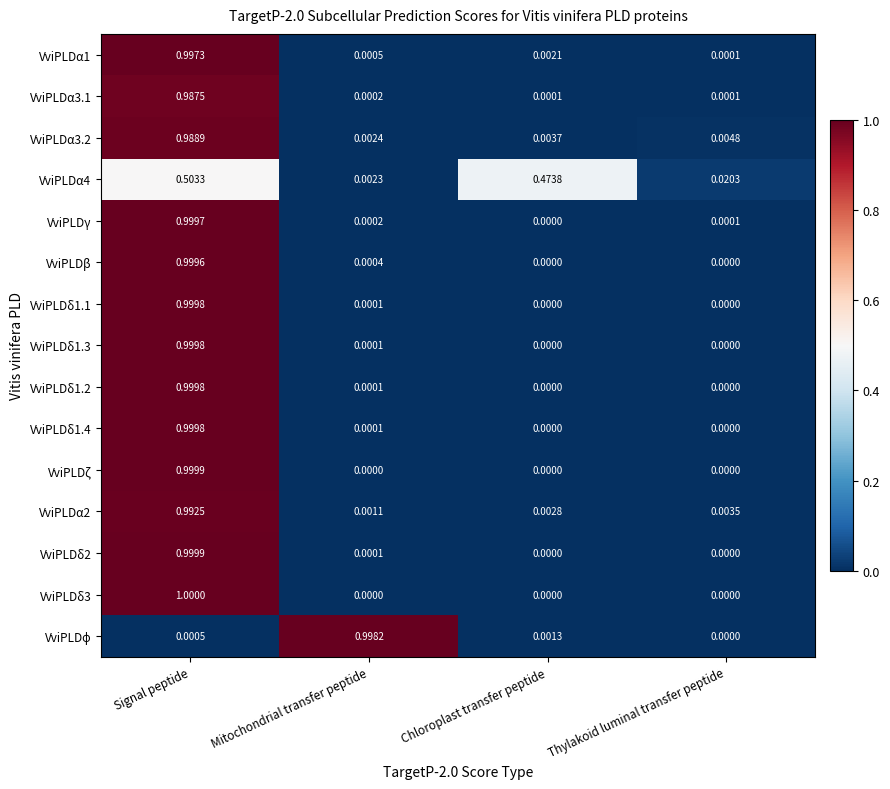

At which label is VviPLDα3.2 closest to 0?

Mitochondrial transfer peptide